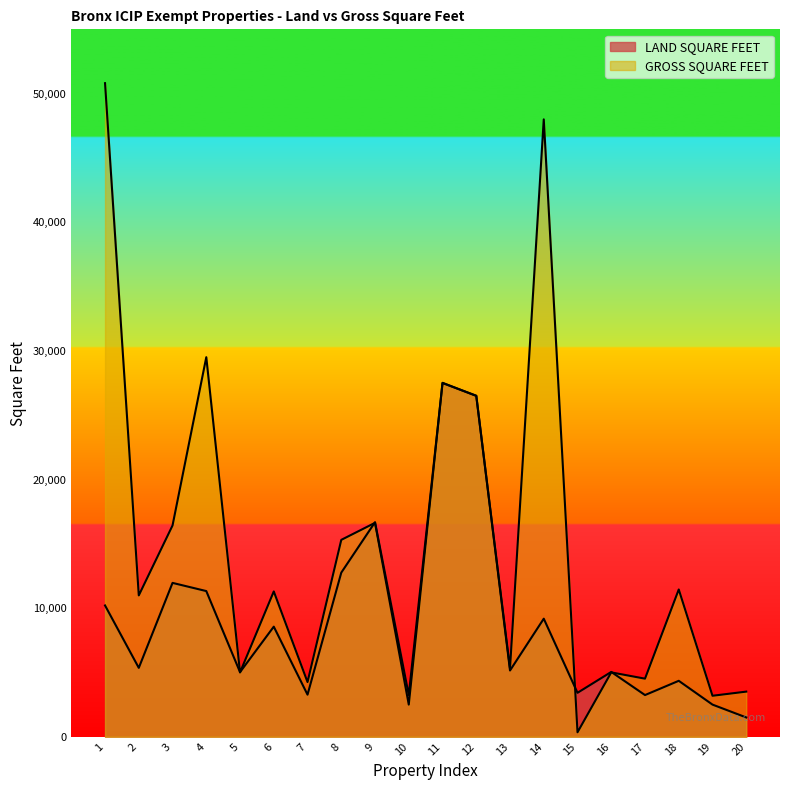

Where is the first local minimum for LAND SQUARE FEET?

2